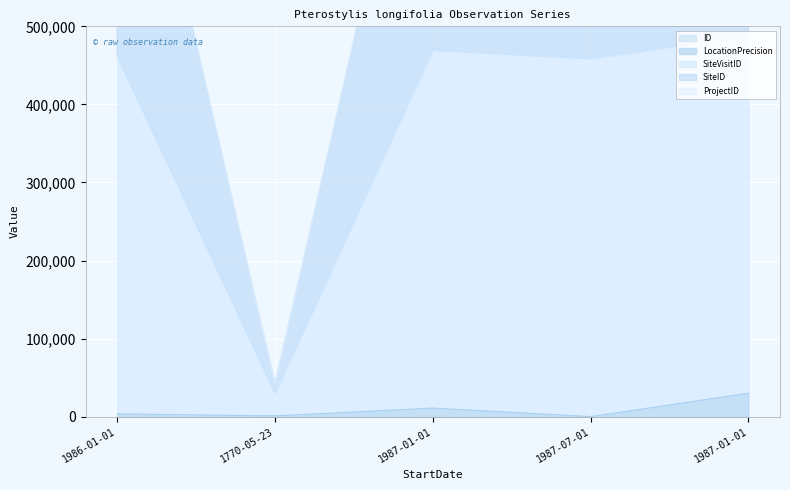

At which category is the sum across all series the highest?

1987-01-01